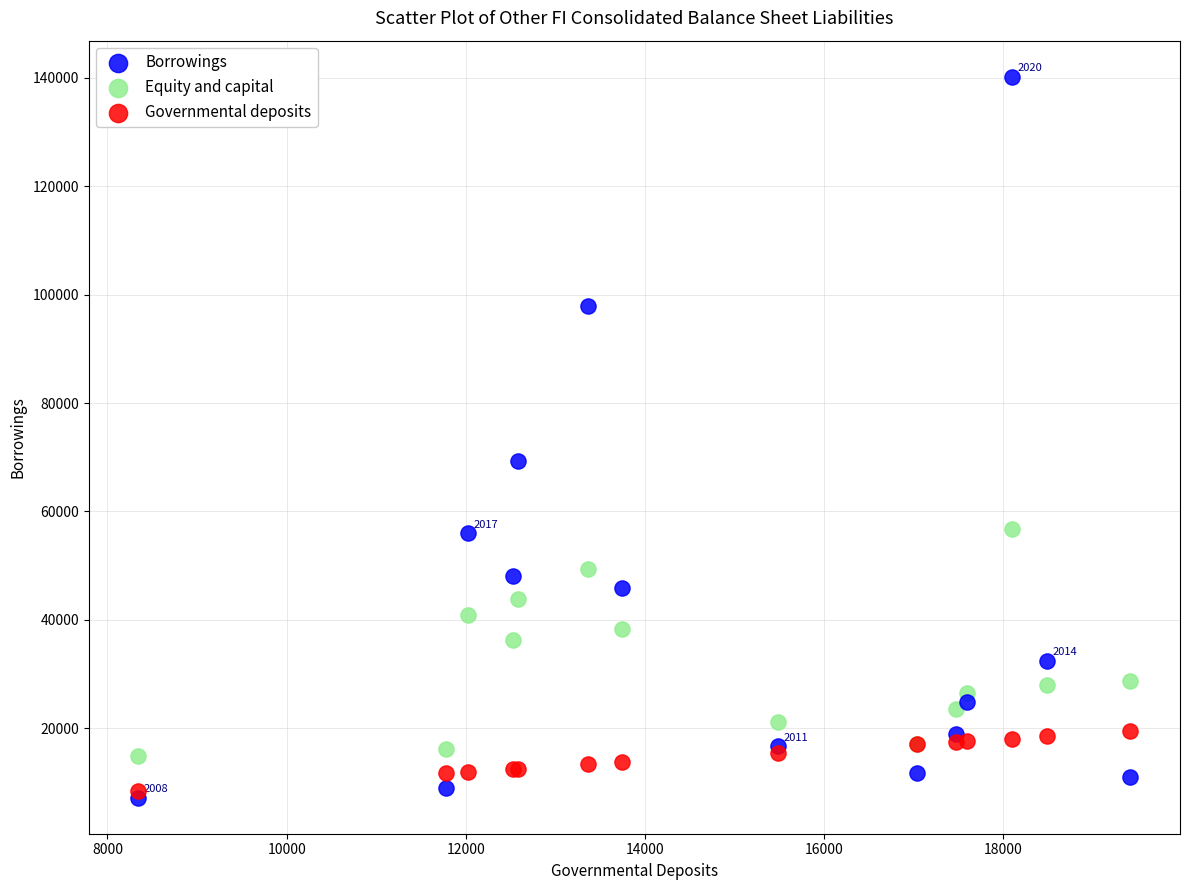

In the Borrowings series, what Y value is closest to 73701?

69374.3